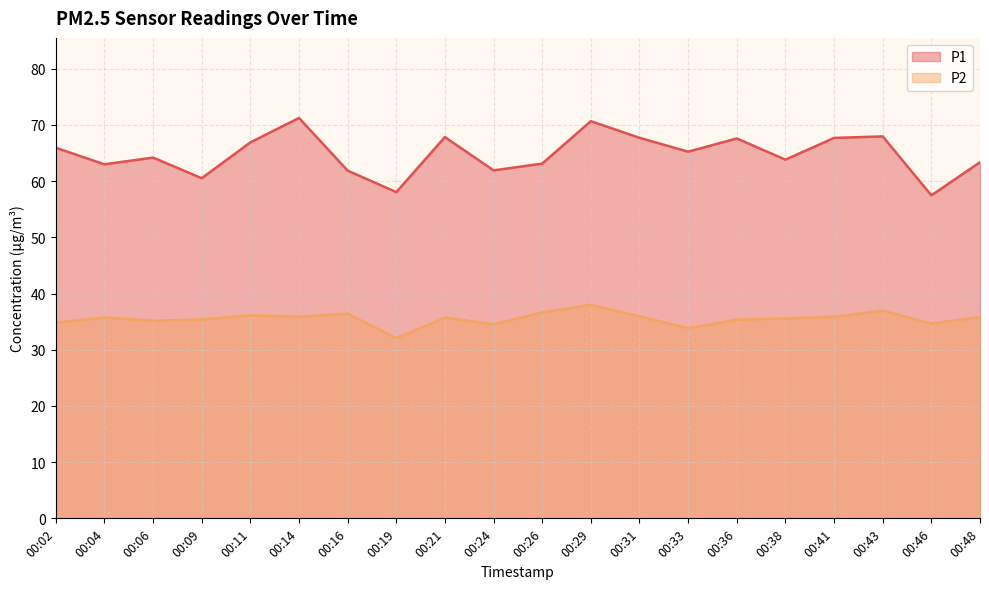

Reading left to right, list all the values displayed in this chart.

P1: 00:02=66.0	00:04=63.0	00:06=64.2	00:09=60.5	00:11=66.9	00:14=71.2	00:16=61.9	00:19=58.0	00:21=67.8	00:24=61.9	00:26=63.1	00:29=70.7	00:31=67.7	00:33=65.2	00:36=67.6	00:38=63.8	00:41=67.7	00:43=68.0	00:46=57.5	00:48=63.4
P2: 00:02=34.8	00:04=35.7	00:06=35.2	00:09=35.4	00:11=36.1	00:14=35.9	00:16=36.4	00:19=32.0	00:21=35.7	00:24=34.5	00:26=36.6	00:29=38.0	00:31=36.0	00:33=33.8	00:36=35.4	00:38=35.5	00:41=35.9	00:43=37.0	00:46=34.7	00:48=35.8